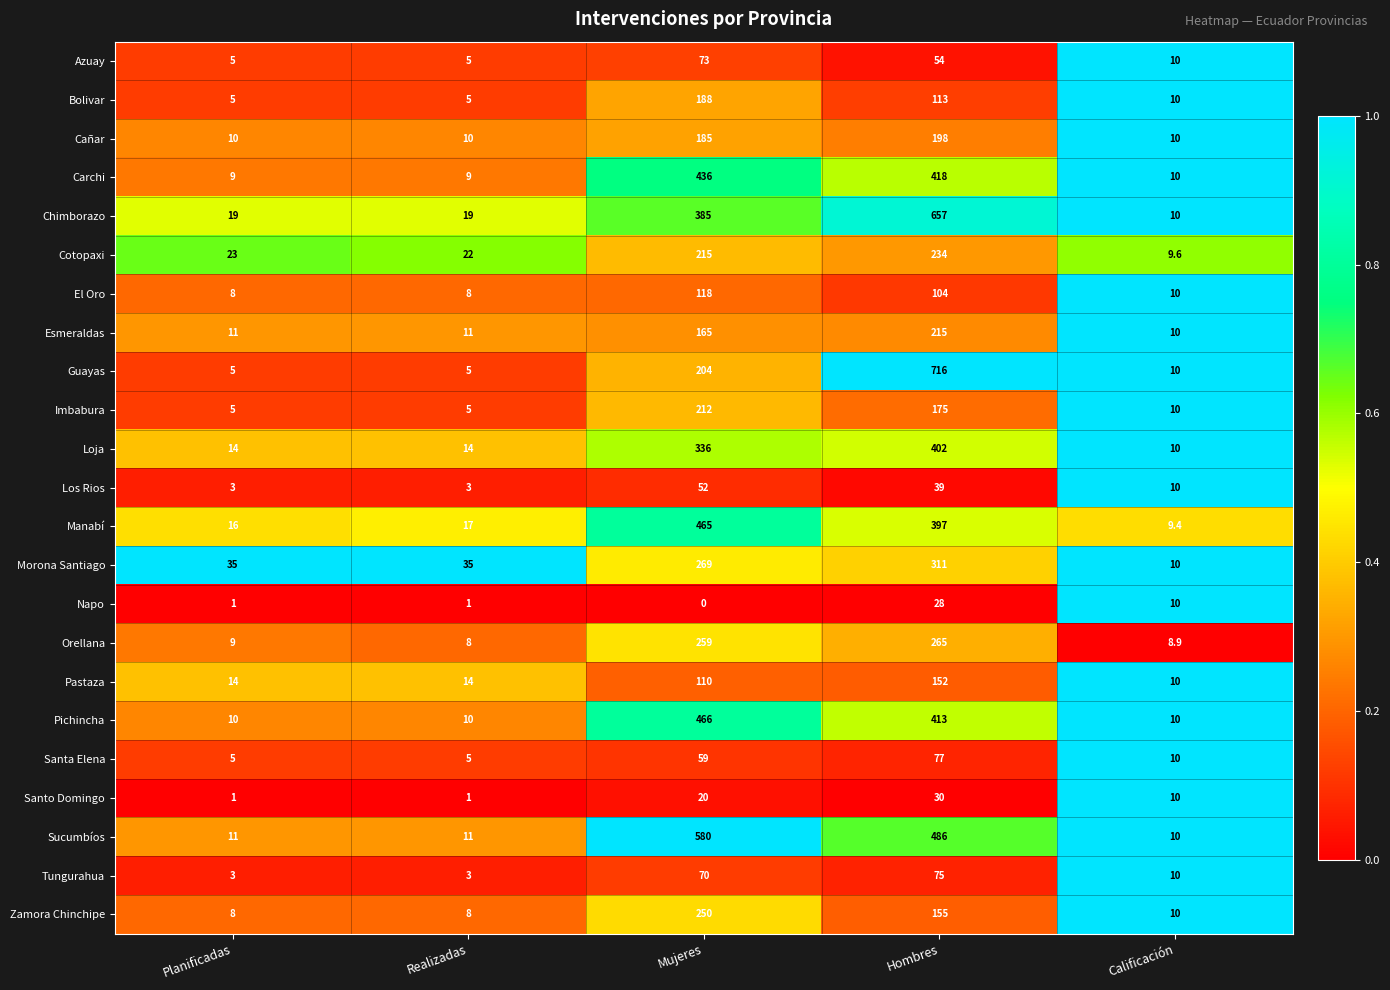

What is the maximum value shown in the chart?

716.0